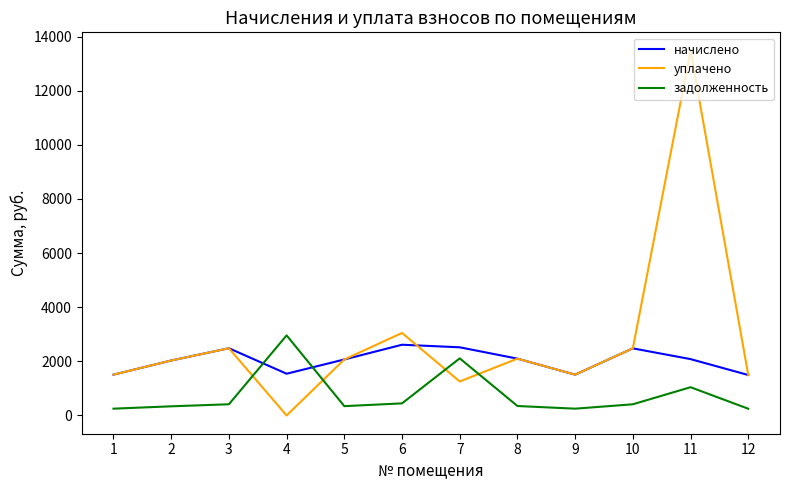

At which category is the sum across all series the highest?

11